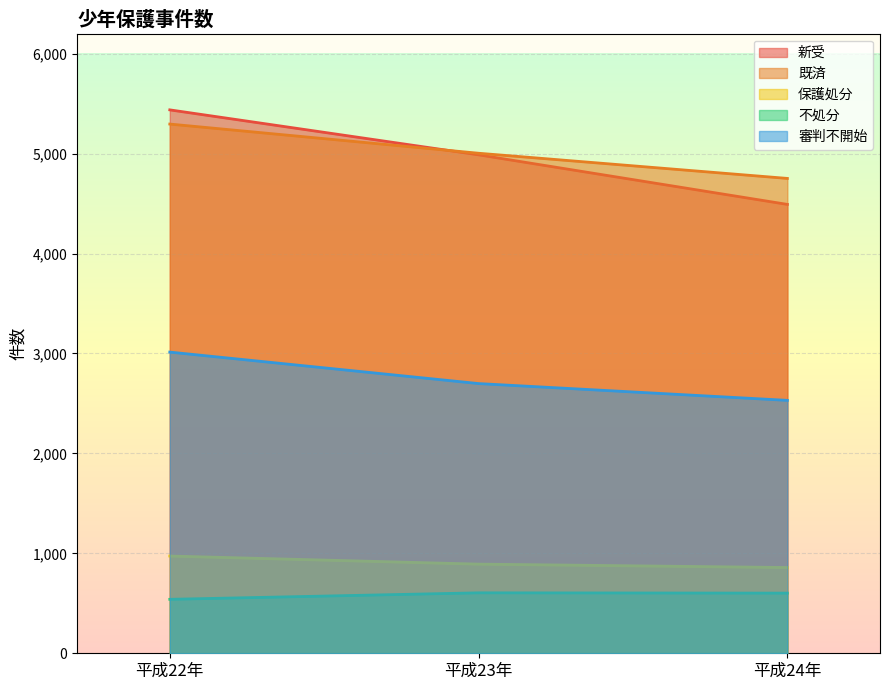

At which label does 既済 reach its minimum?

平成24年